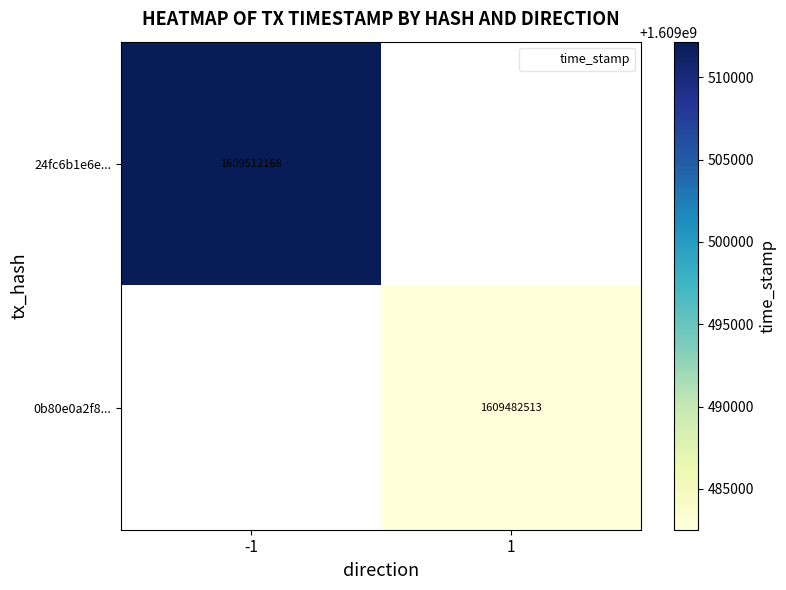

At which label is 24fc6b1e6e... closest to 1609512168?

-1